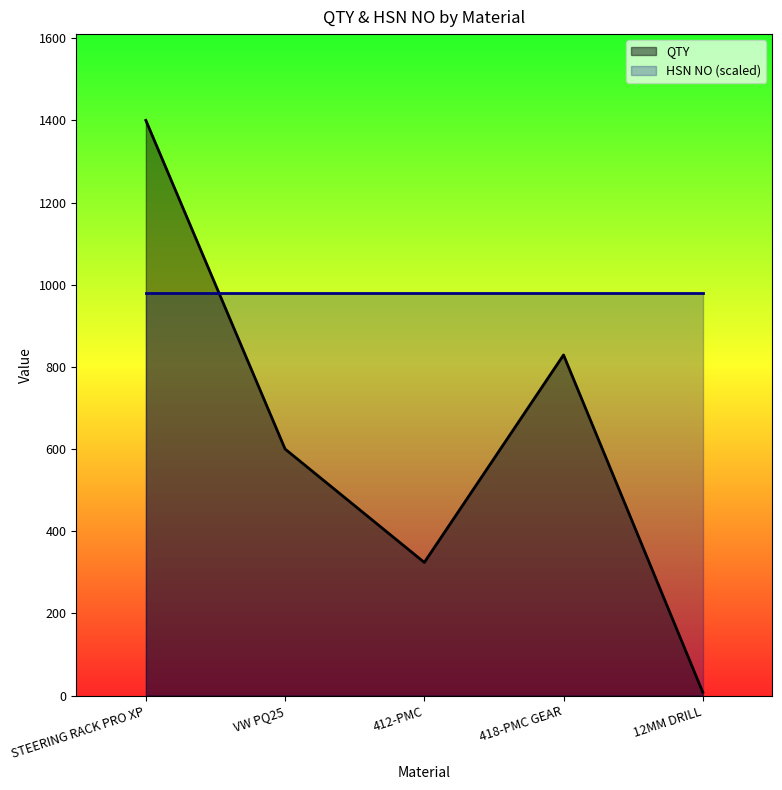

At which label does QTY first exceed 600?

STEERING RACK PRO XP